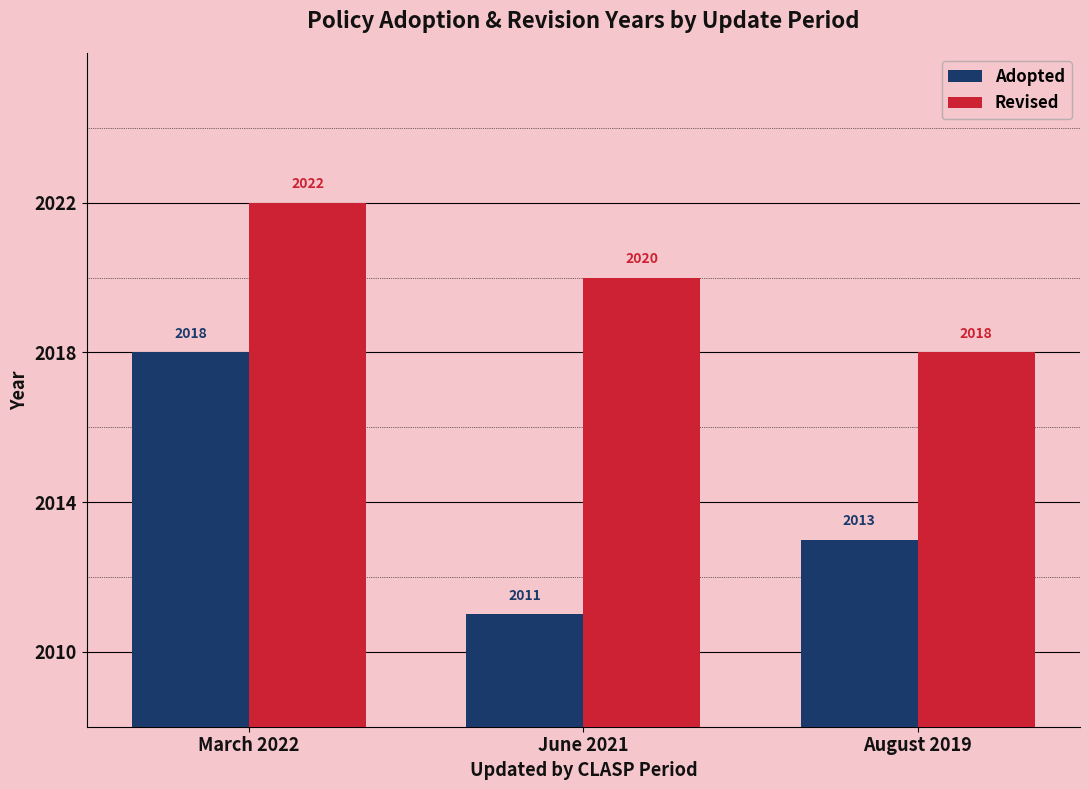

Is it true that Adopted equals 1326 at August 2019?

False